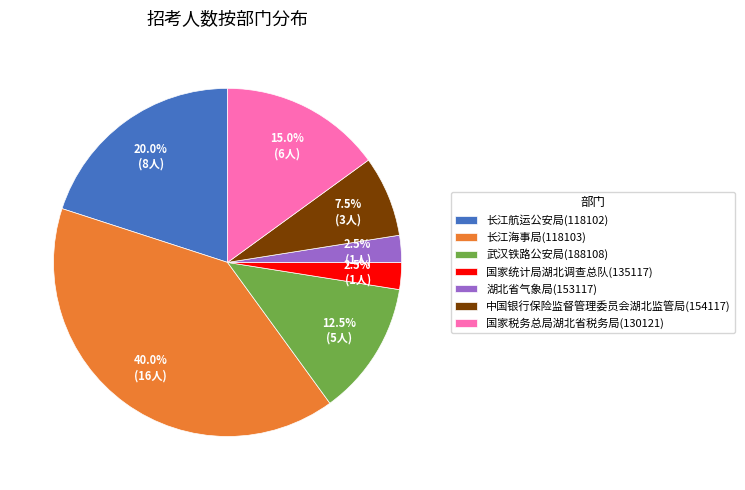

To the nearest percent, what is the average slice percentage?

14%